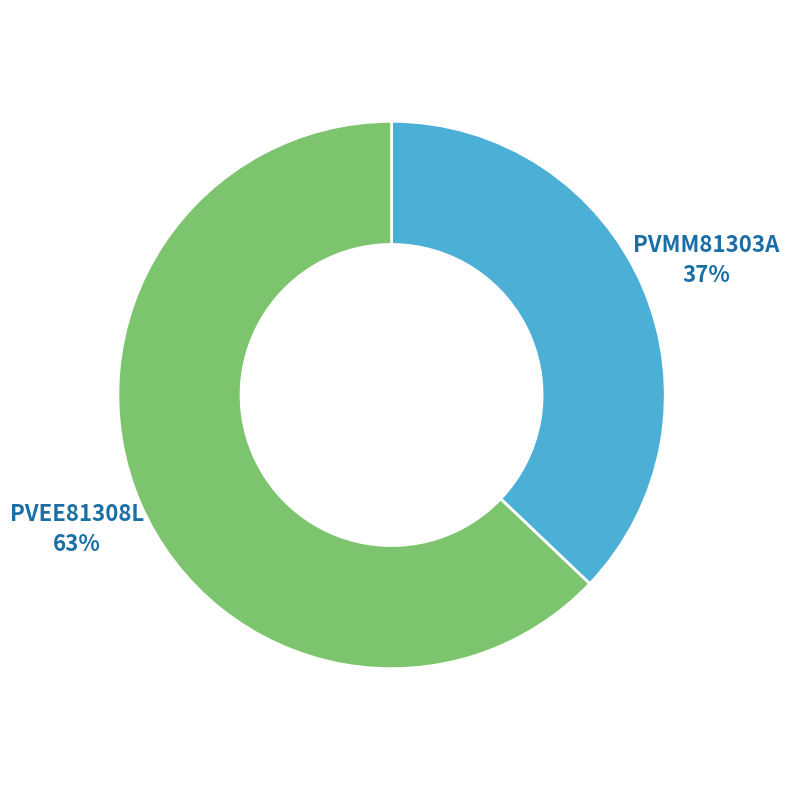

To the nearest percent, what is the difference between the largest and smallest slice percentages?

26%